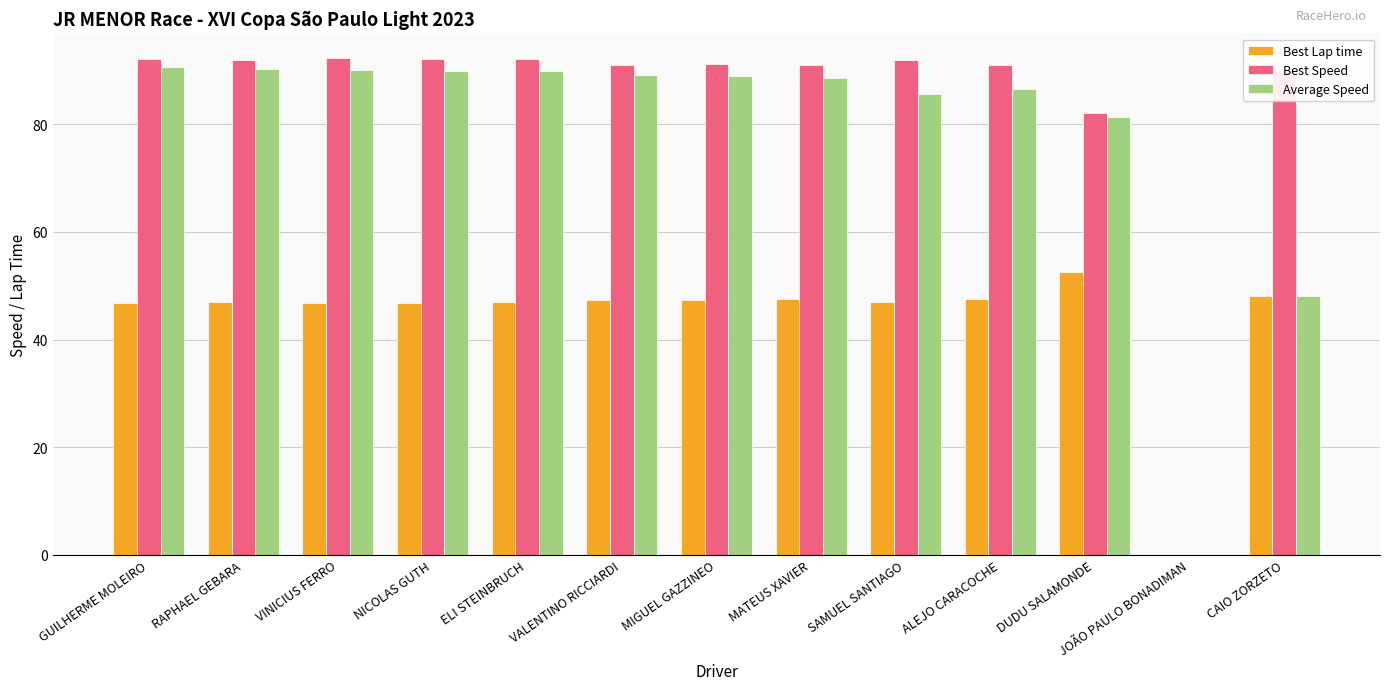

Is the value of Best Lap time at JOÃO PAULO BONADIMAN greater than the value of Best Speed at VINICIUS FERRO?

No